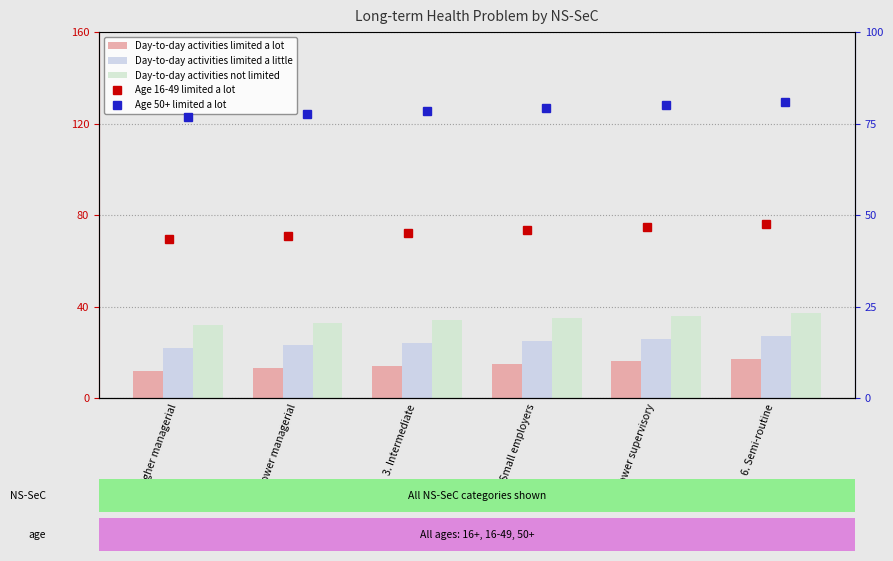

At how many categories does at least one series exceed 42?

6